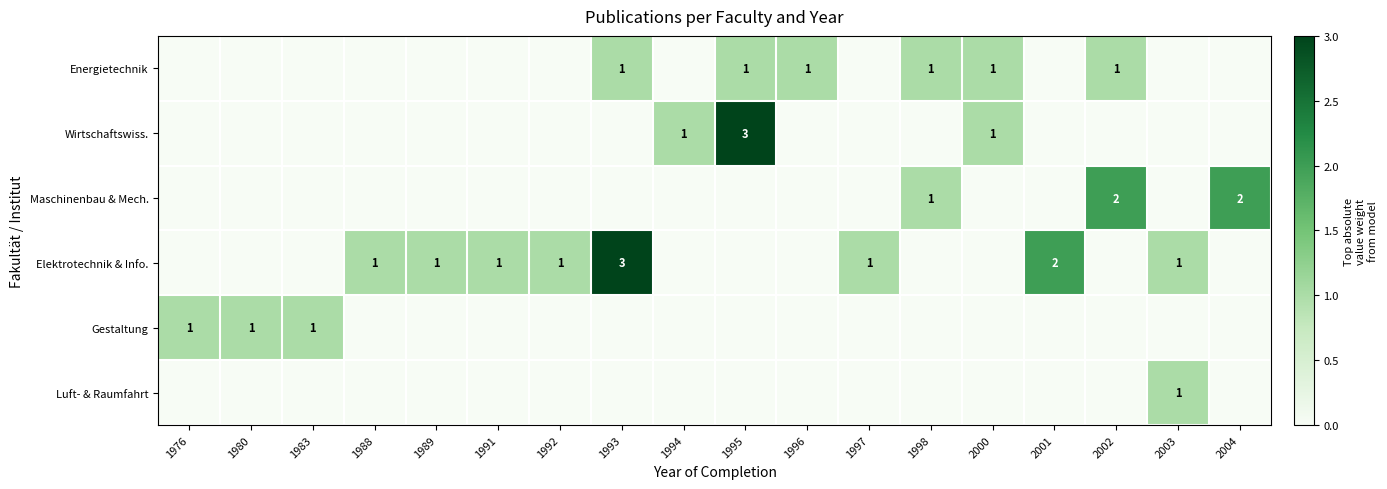

True or false: Elektrotechnik & Info. has a value of 1 at 1988.

True